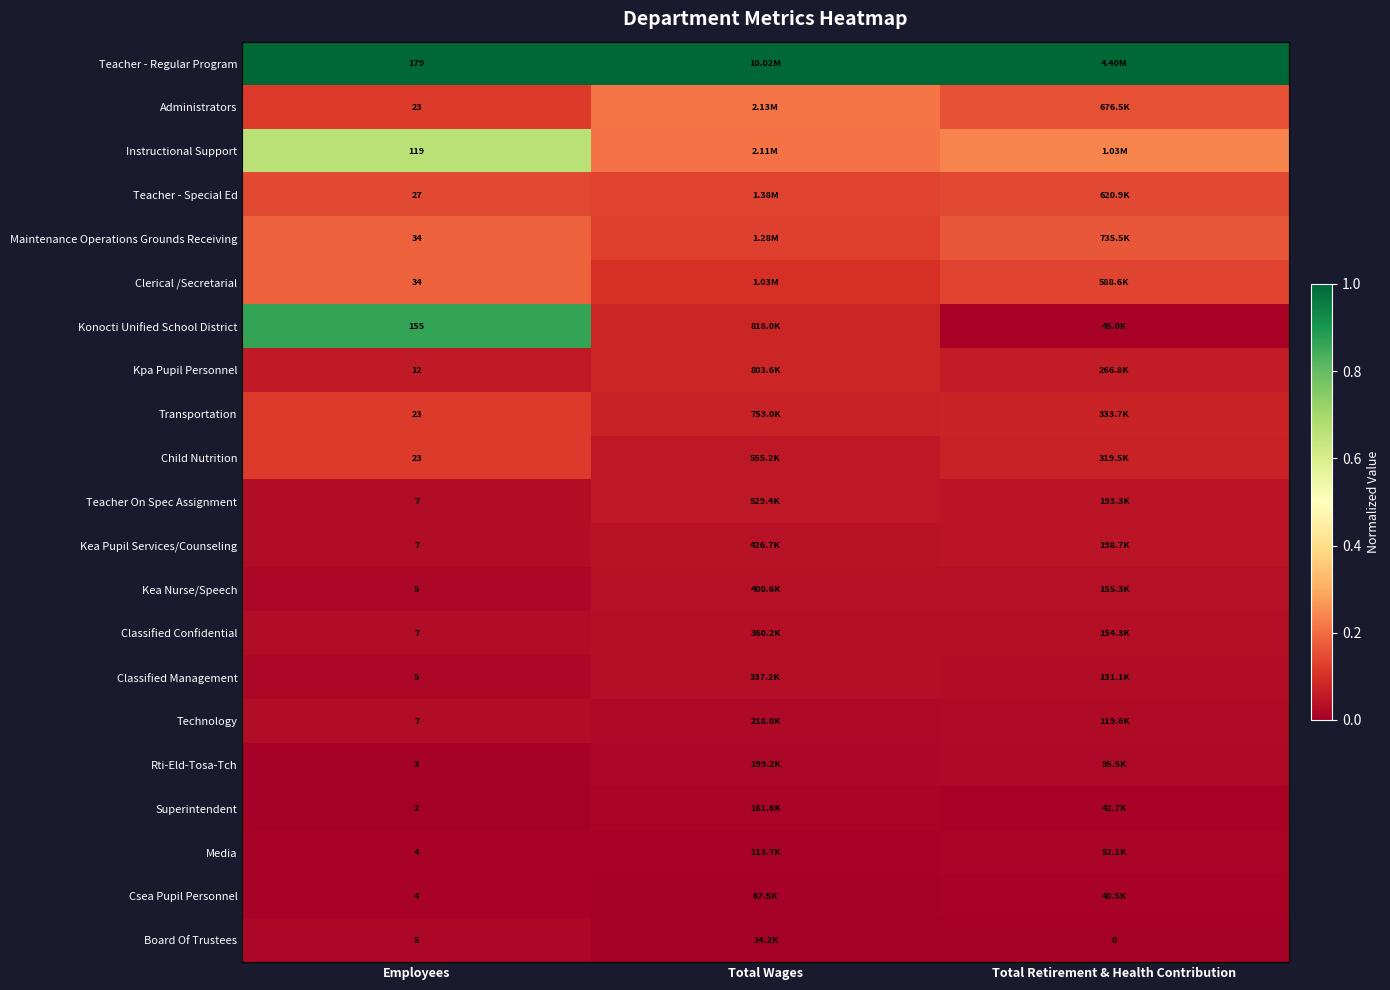

Count the number of data series in this chart.

21